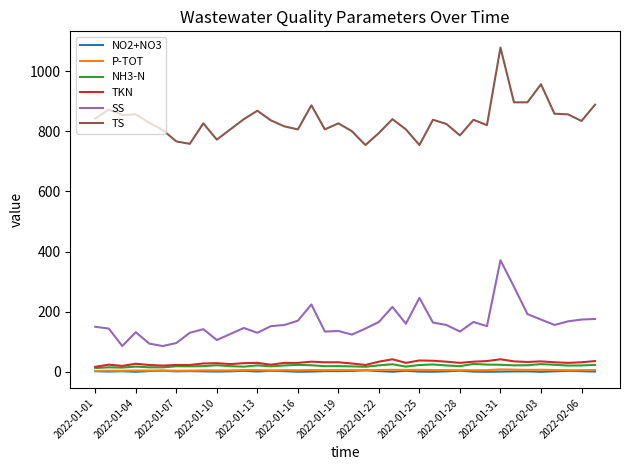

Which series has the largest total across all categories?

TS